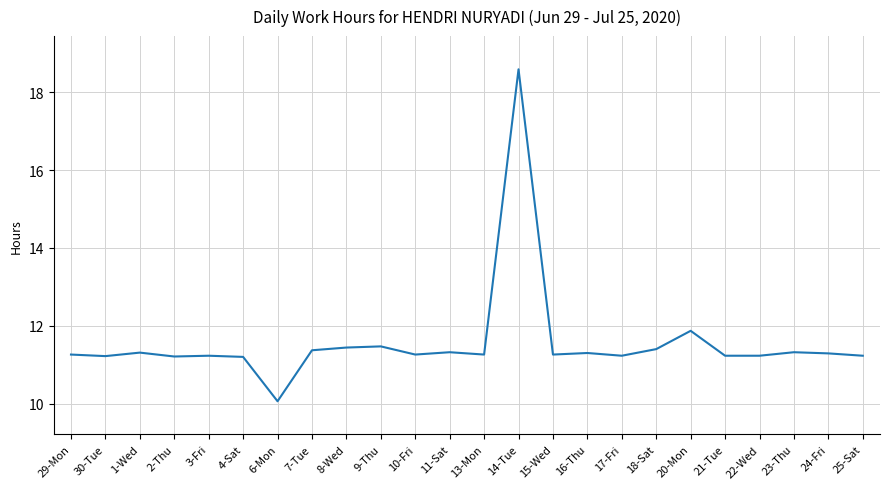

Which label corresponds to the largest value in the chart?

14-Tue